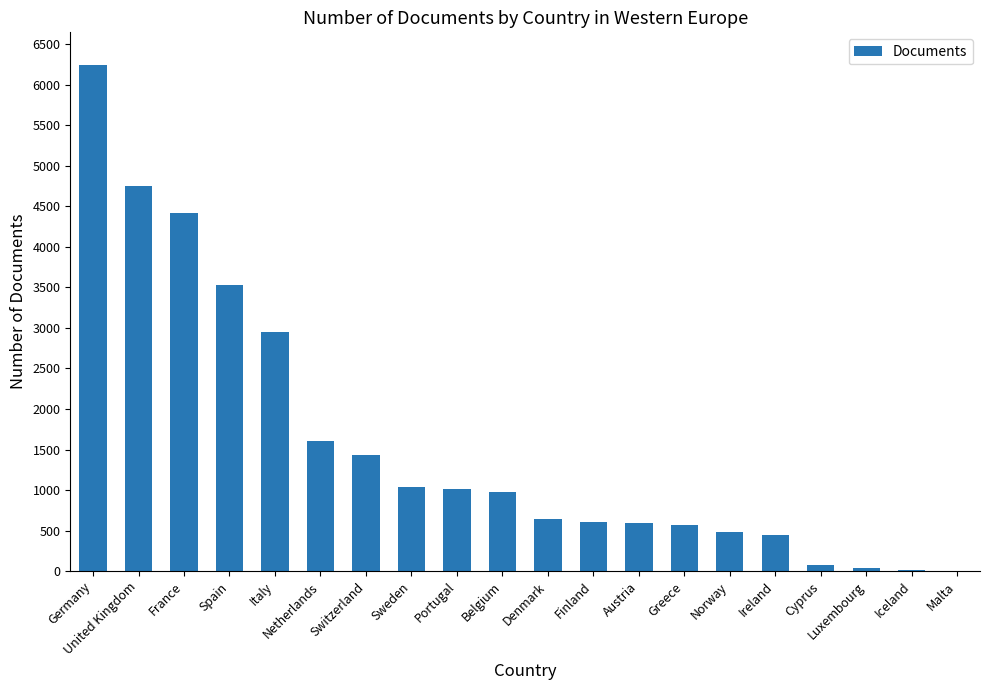

Which label corresponds to the largest value in the chart?

Germany